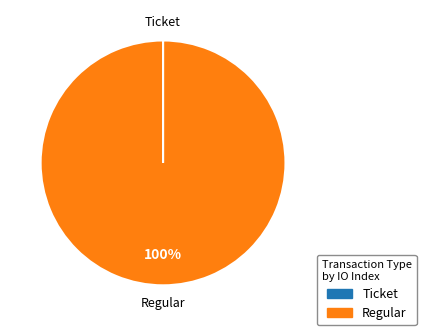

True or false: Regular accounts for 100% of the total.

True